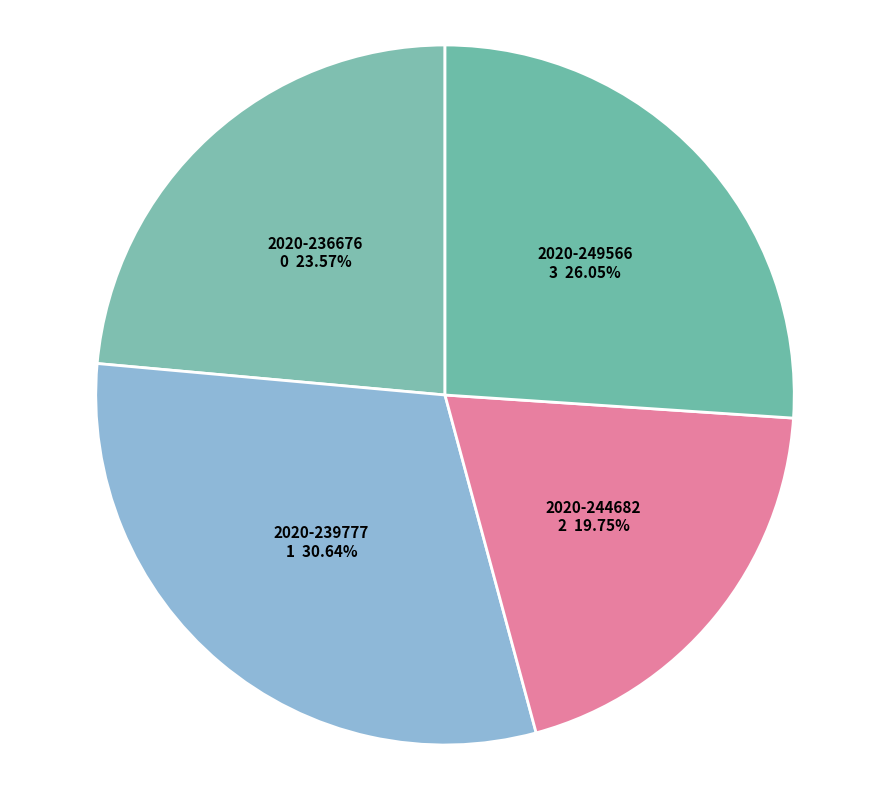

Count the number of slices in the pie.

4